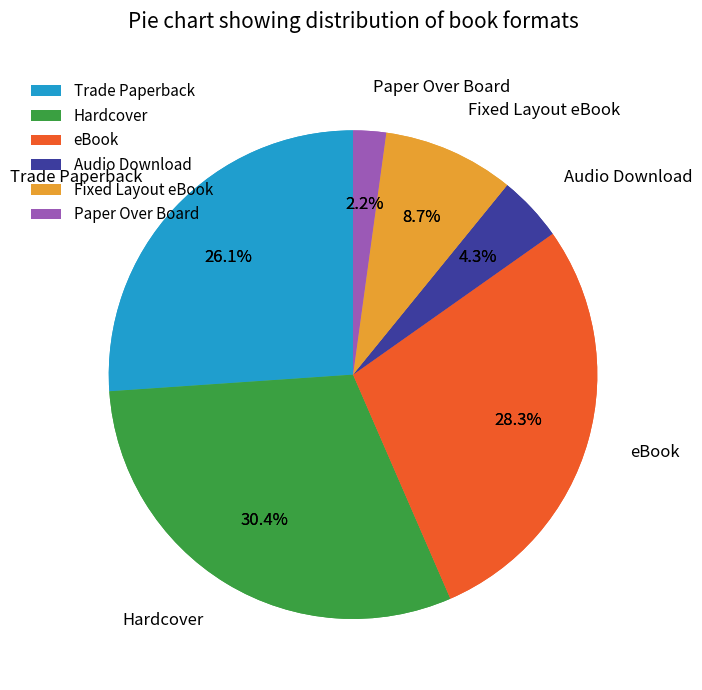

Combined, do Audio Download and eBook account for over 50%?

No